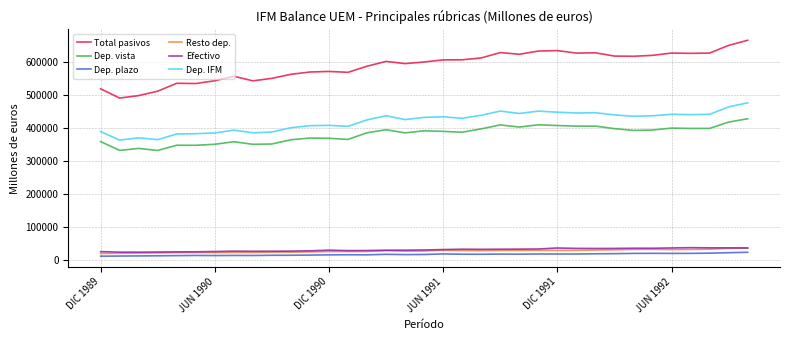

Which series has the widest spread of values?

Total pasivos